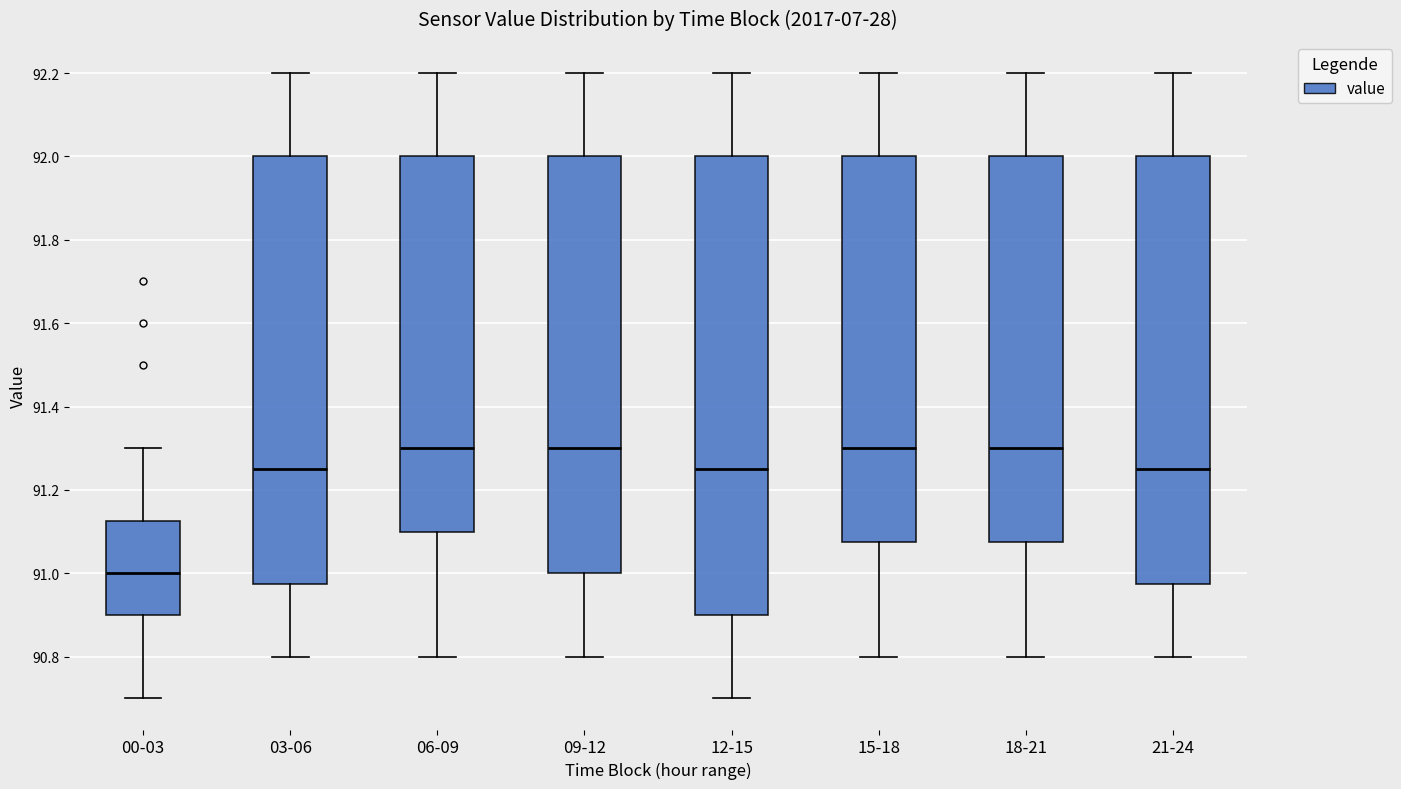

Comparing the boxes themselves (not the whiskers), which one is the tallest?

12-15